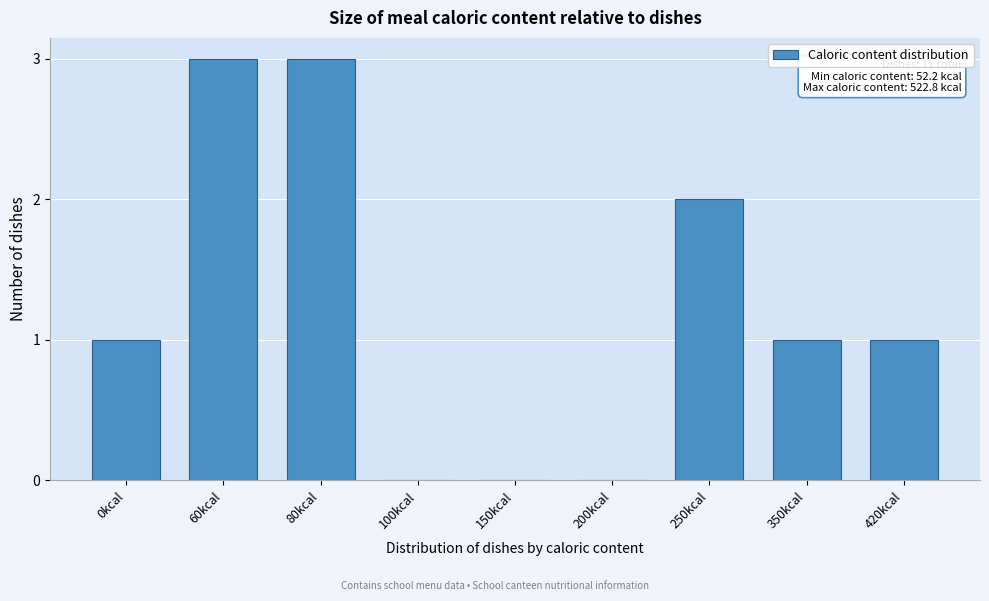

Reading left to right, extract all data points from this chart.

0kcal=1	60kcal=3	80kcal=3	100kcal=0	150kcal=0	200kcal=0	250kcal=2	350kcal=1	420kcal=1